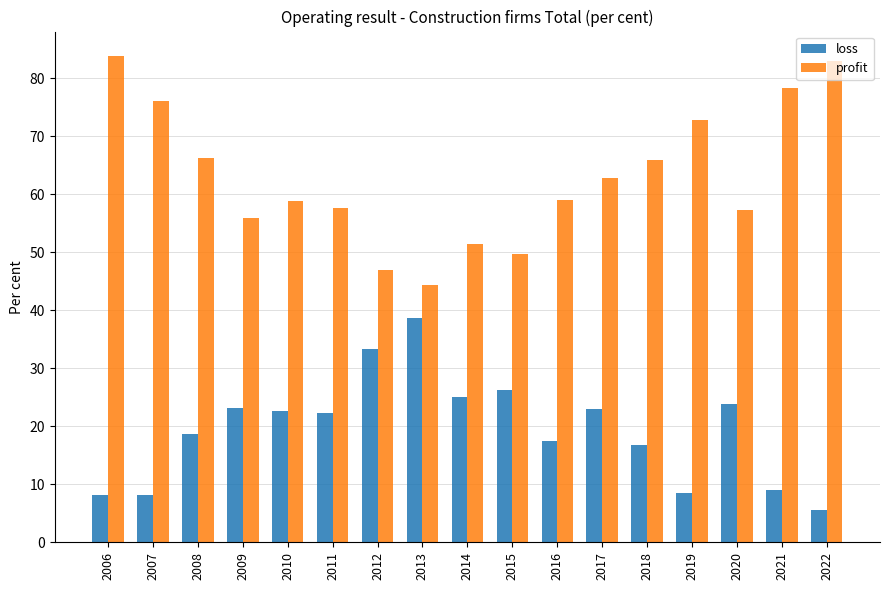

Which series has the largest total across all categories?

profit